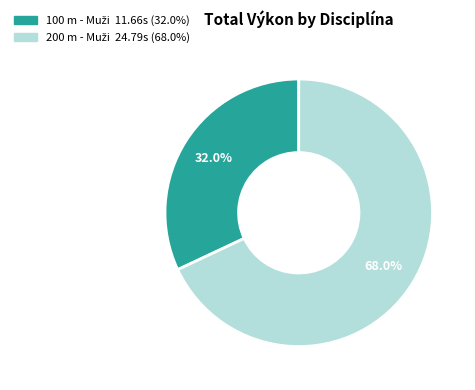

Is there a majority slice in this chart?

Yes